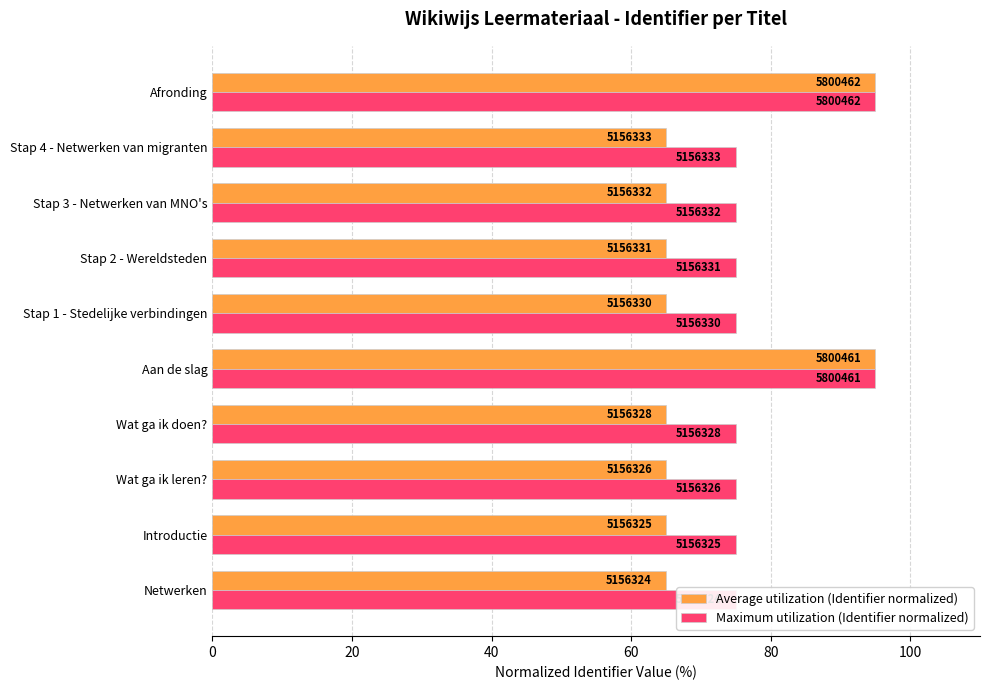

What is the total value across all series at Stap 3 - Netwerken van MNO's?

140.0